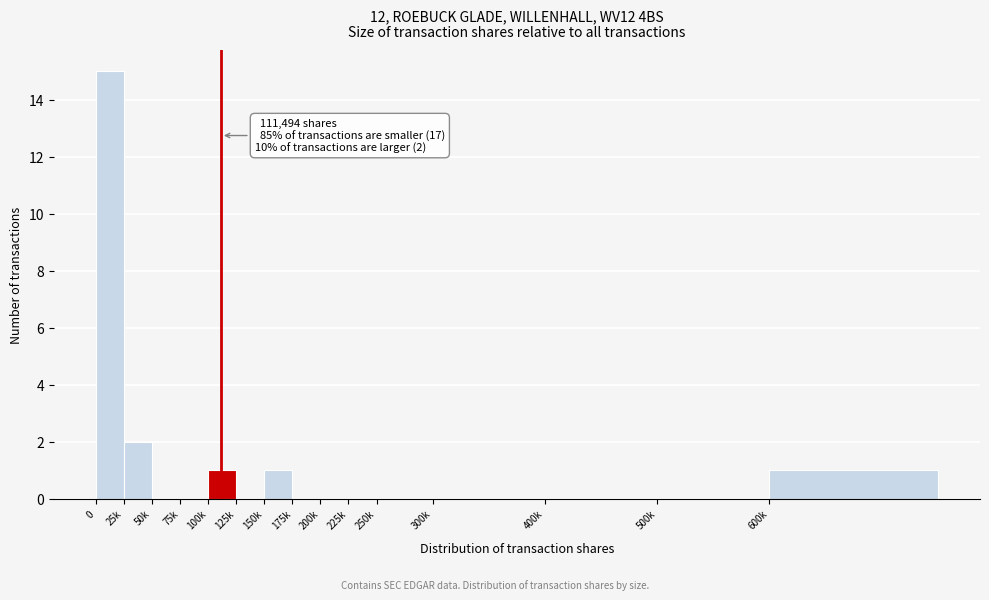

Reading right to left, what are all the values shown in this chart?

600k=1	500k=0	400k=0	300k=0	250k=0	225k=0	200k=0	175k=0	150k=1	125k=0	100k=1	75k=0	50k=0	25k=2	0=15